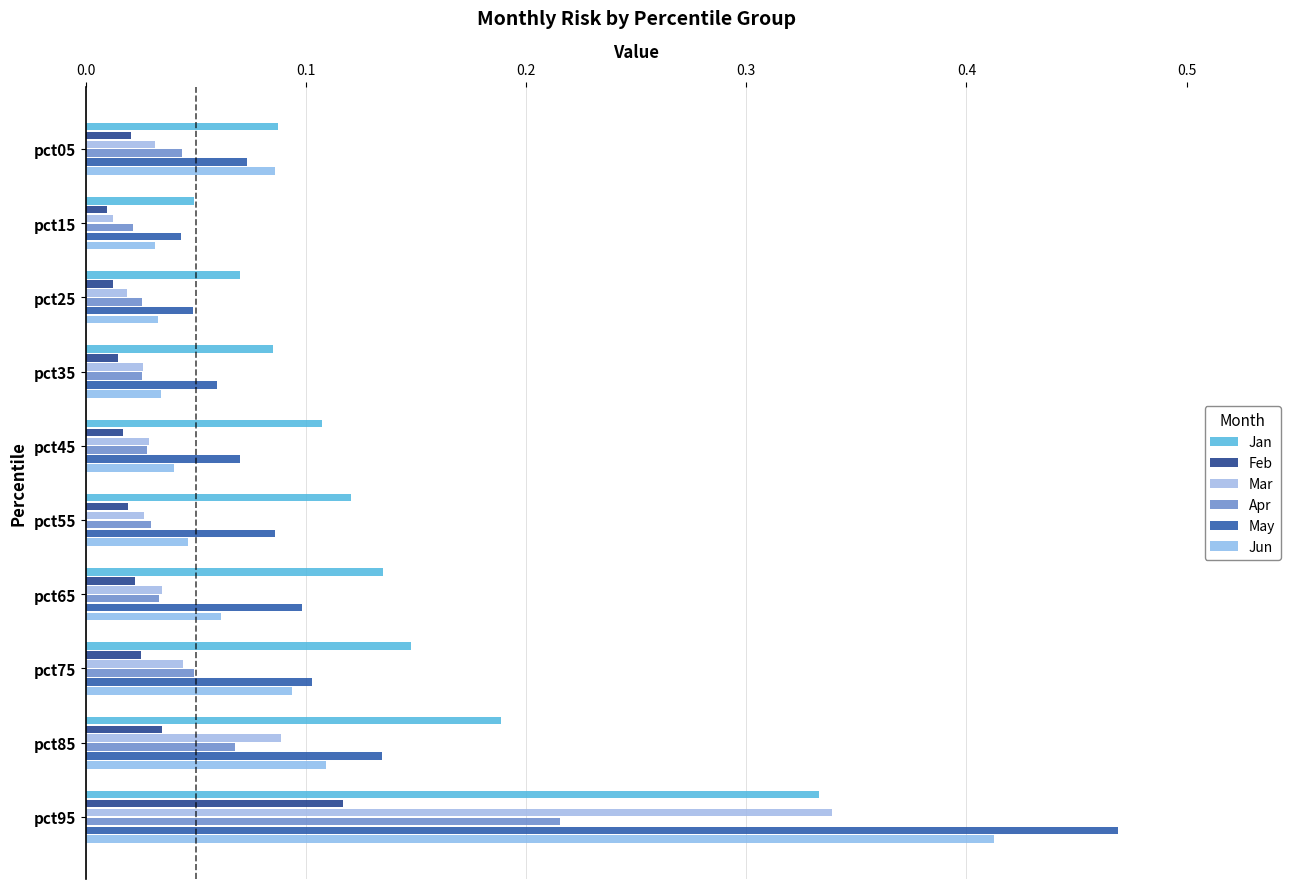

Which series has the largest total across all categories?

Jan